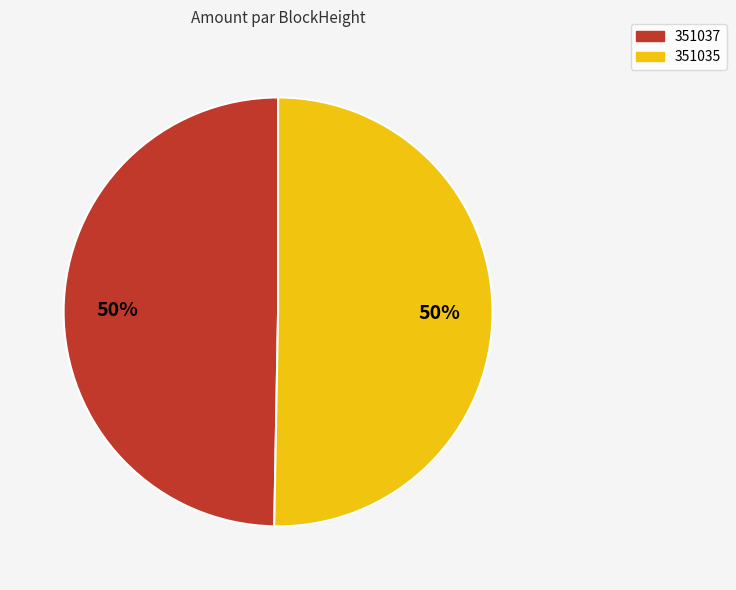

Do 351037 and 351035 together represent more than half of the pie?

Yes